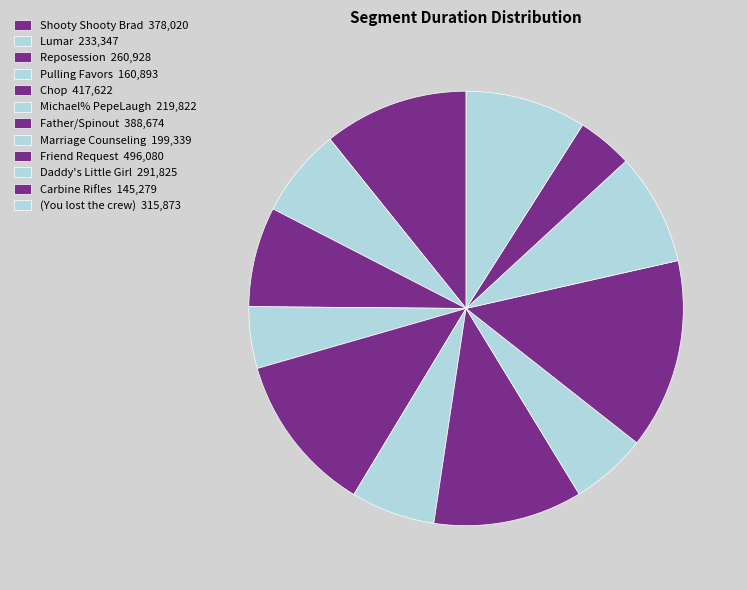

Does Friend Request account for over 50% of the chart?

No